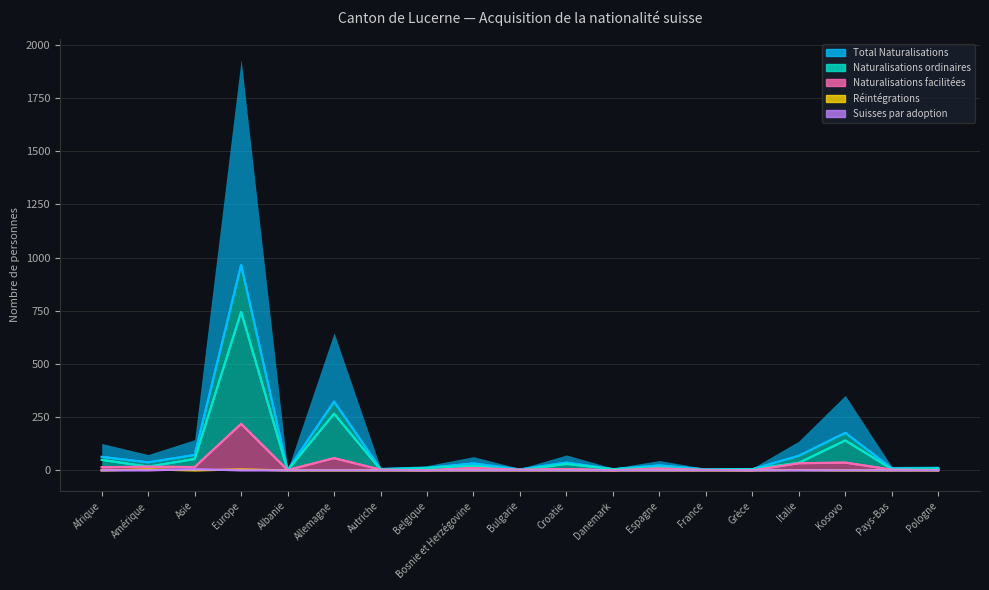

True or false: Réintégrations has more than 0 points higher than both neighbors.

True